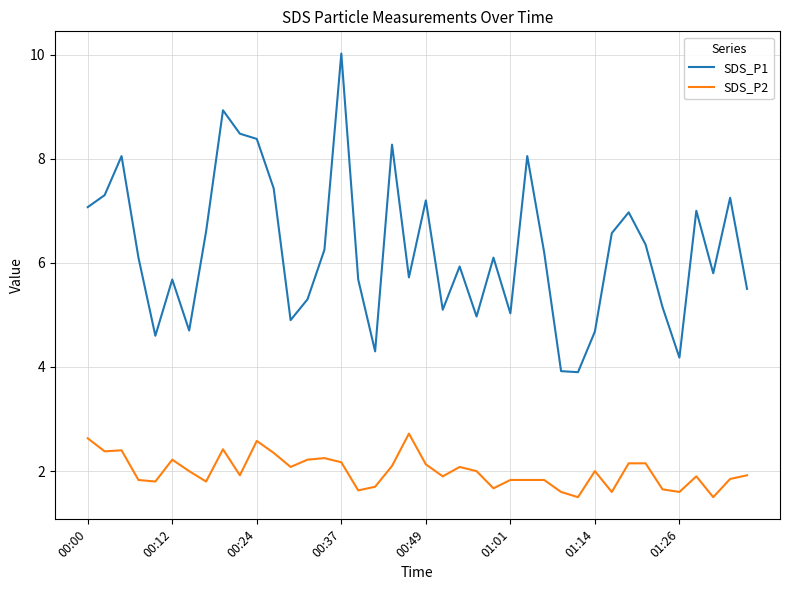

Which series has the largest total across all categories?

SDS_P1